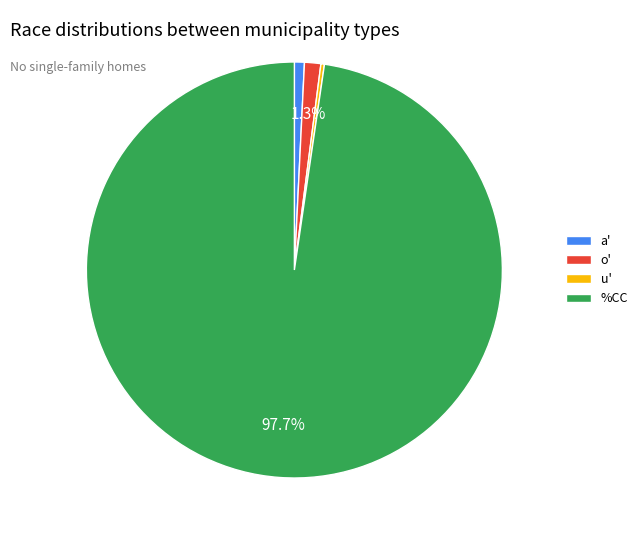

What is the largest slice in the pie chart?

%CC